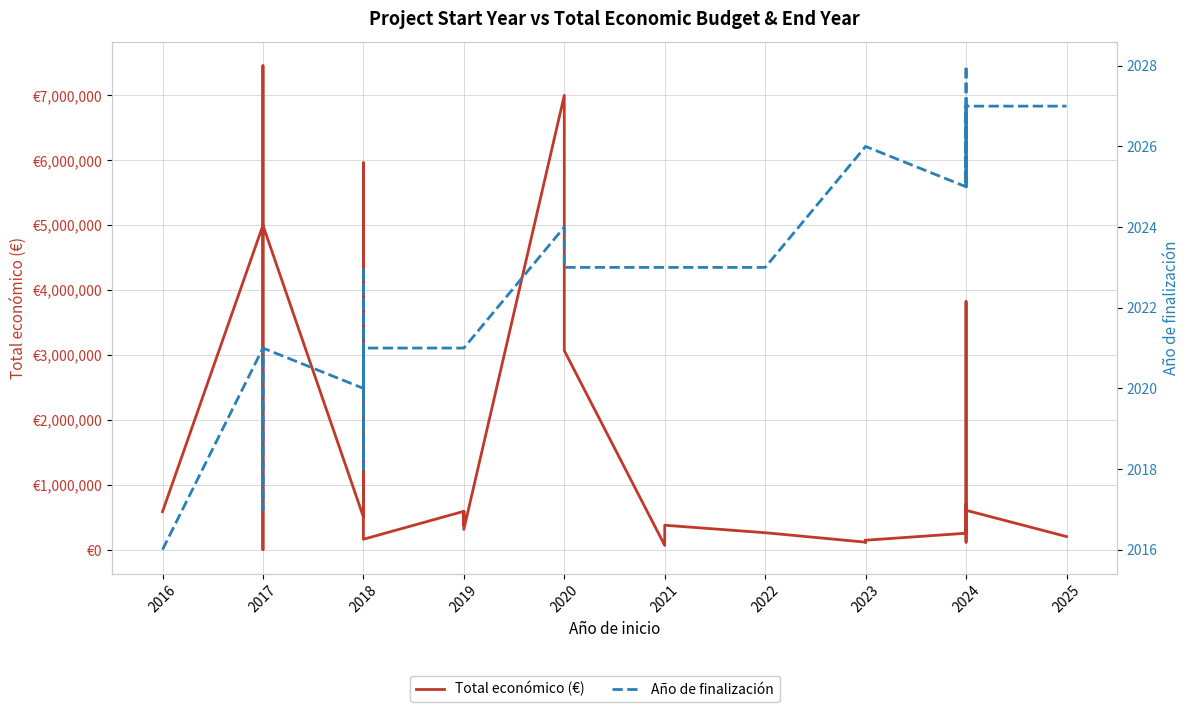

Which series changed the most between 2016 and 2024?

Total económico (€)